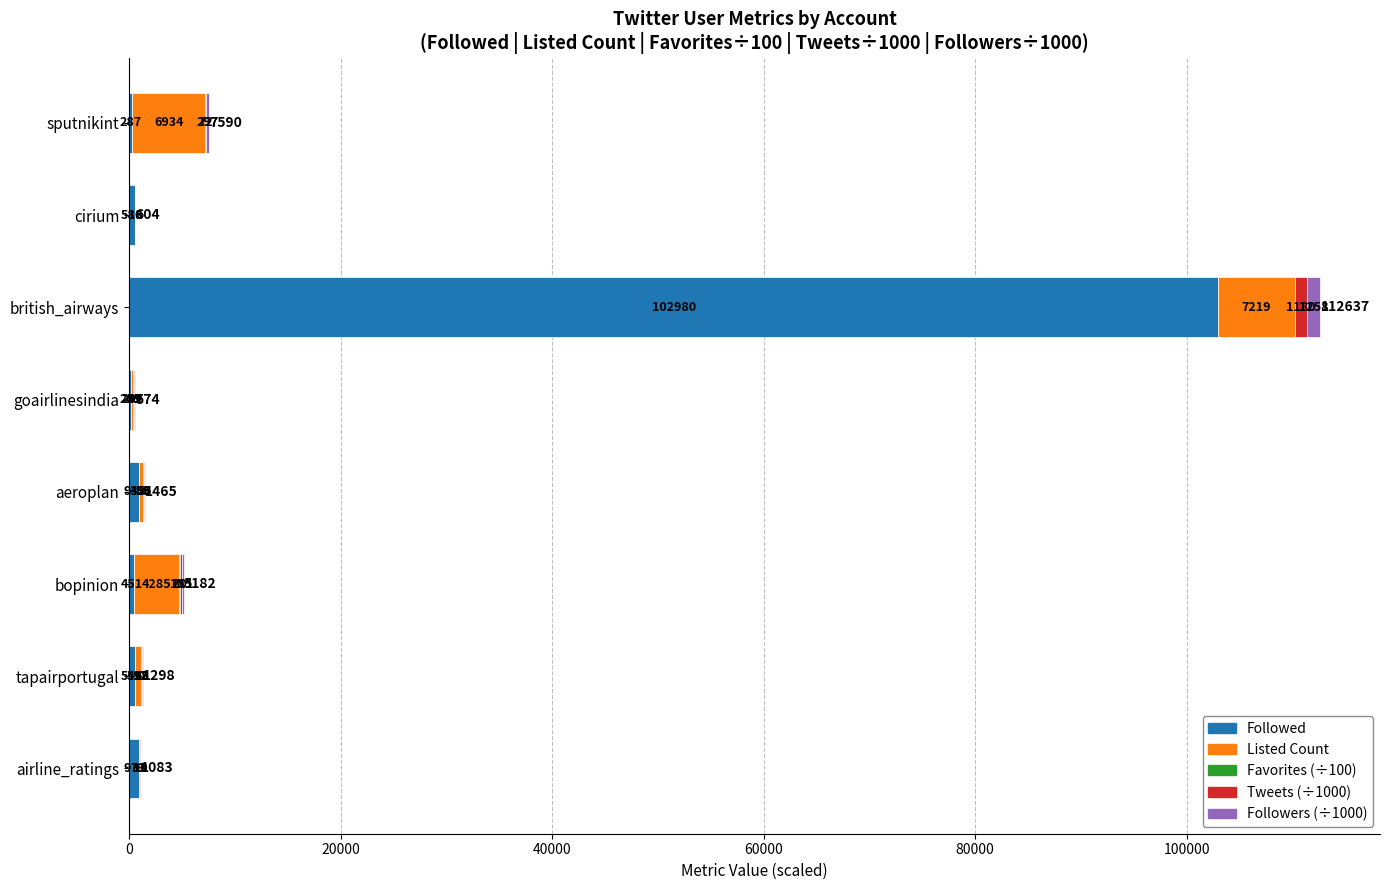

How many categories are shown in the chart?

8